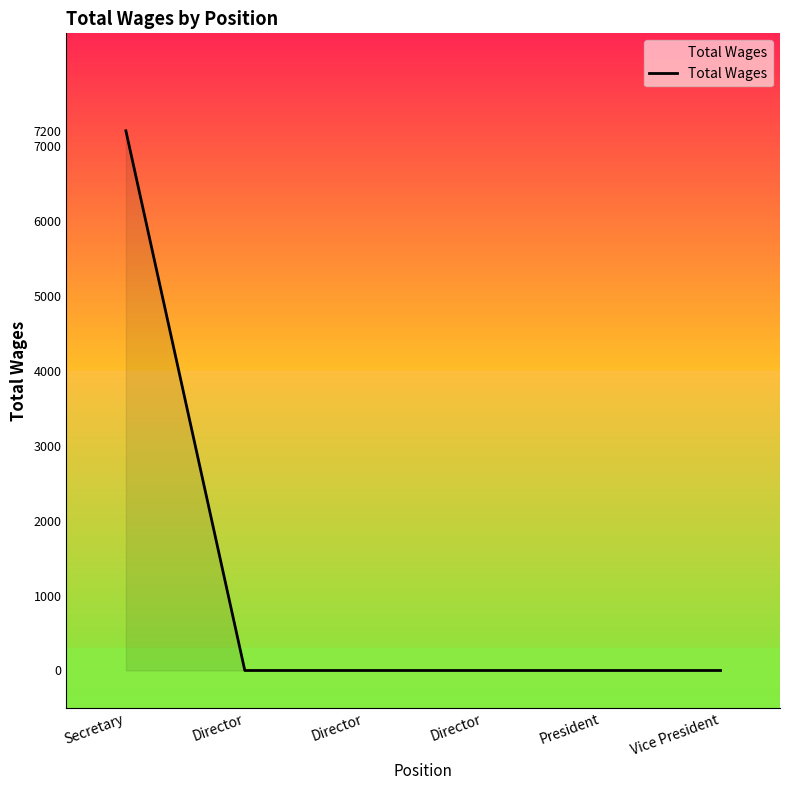

Between Director and President, which is larger?

Director